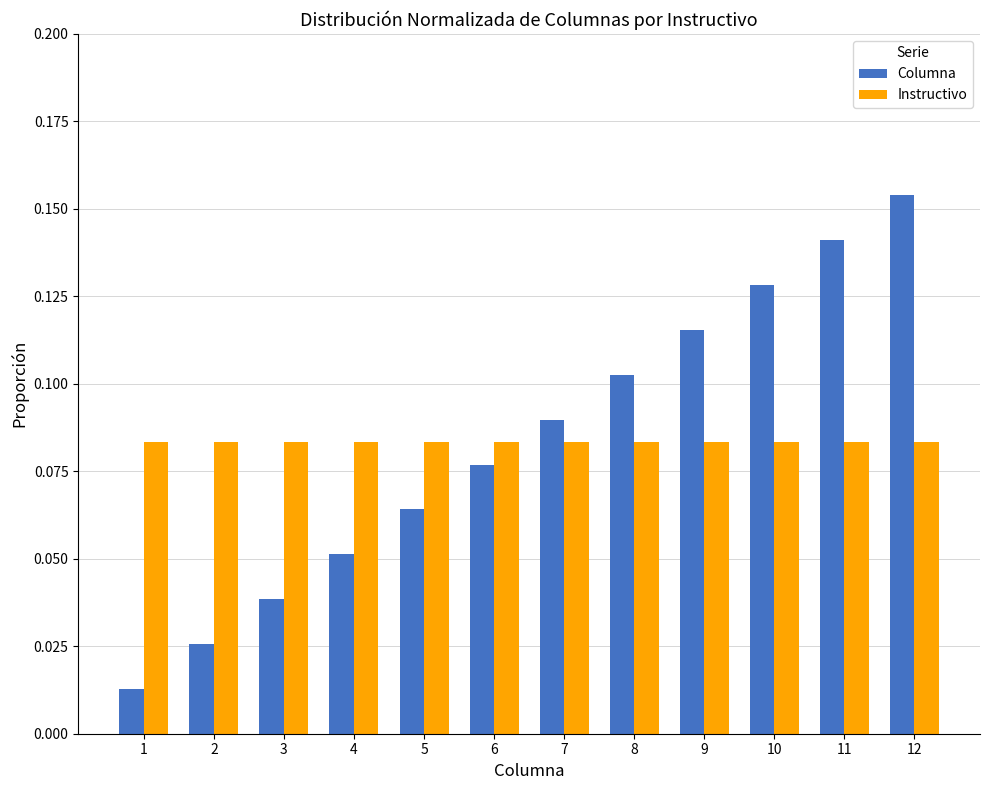

What are all the series names shown in the legend?

Columna, Instructivo